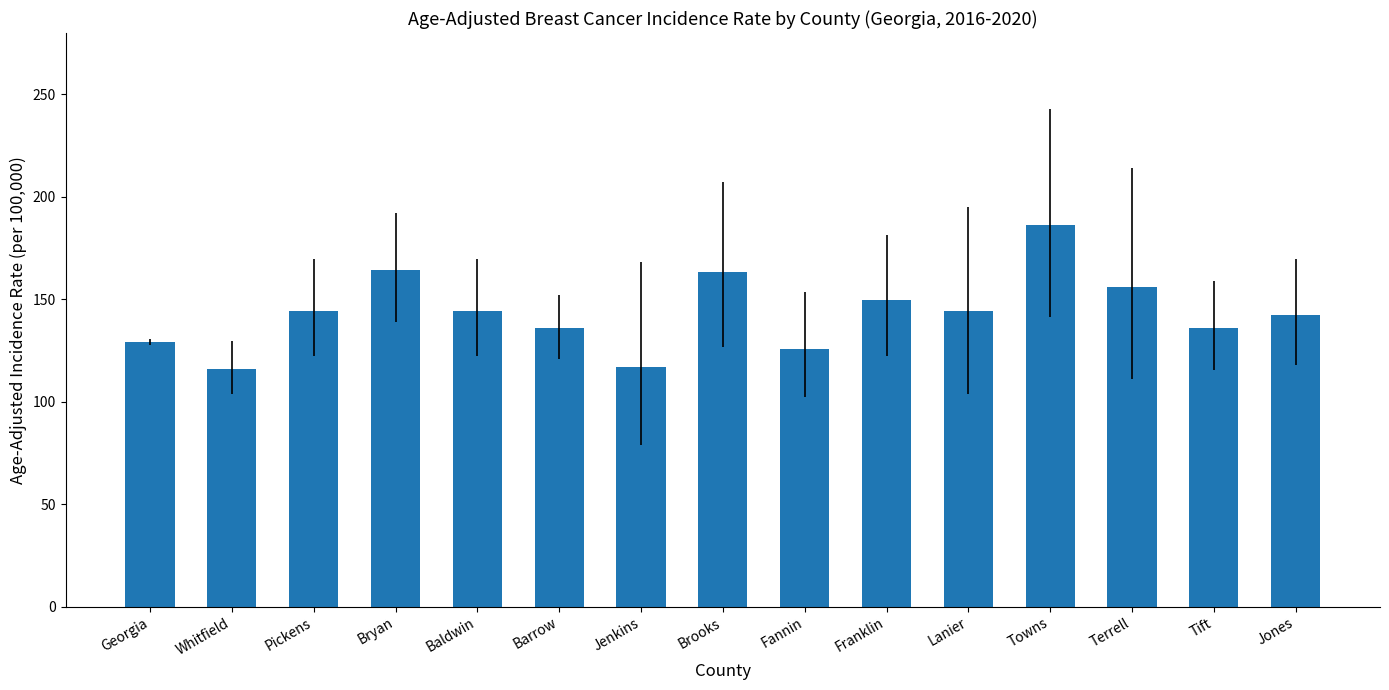

Between Jones and Georgia, which is larger?

Jones